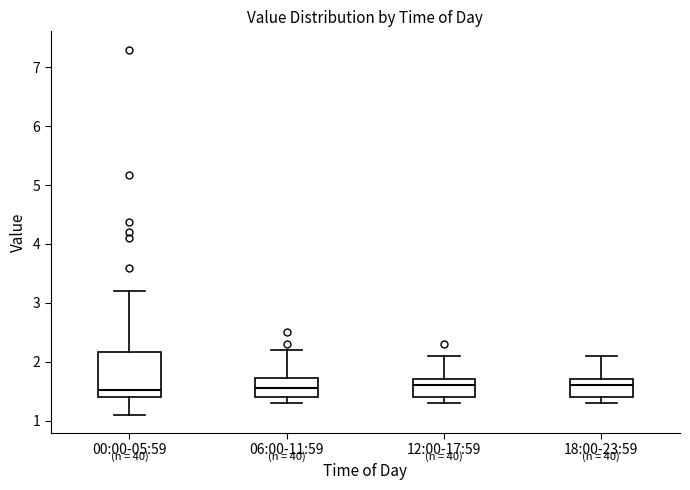

Where is the upper edge of the box for 00:00-05:59 on the y-axis? The values are not printed on the chart, so give them approximately, as read against the axis.

2.2